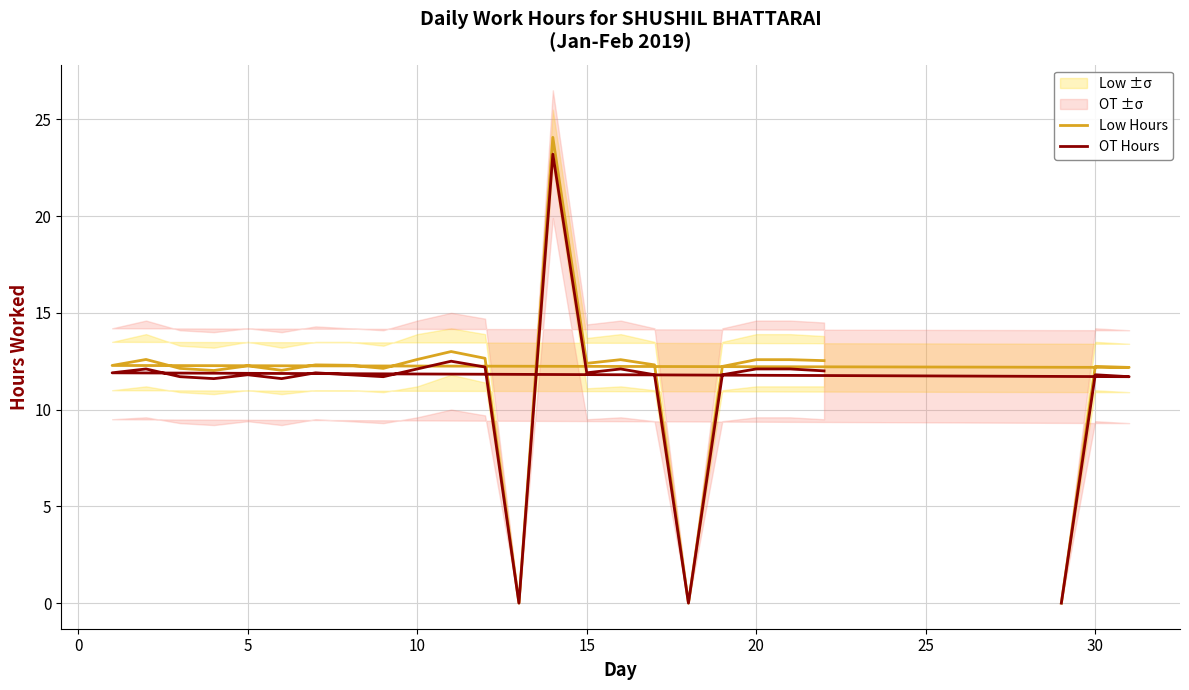

Rank the series at 20 from highest to lowest value.

Low Hours, OT Hours